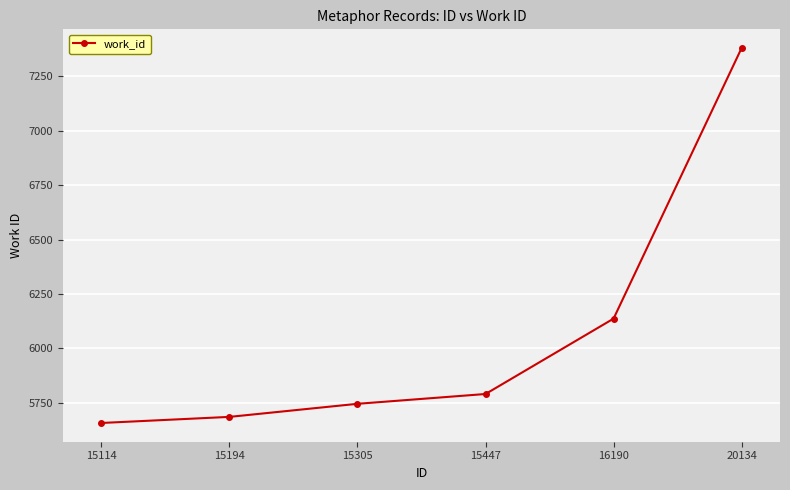

Reading right to left, list all the values displayed in this chart.

7379	6137	5791	5746	5686	5658